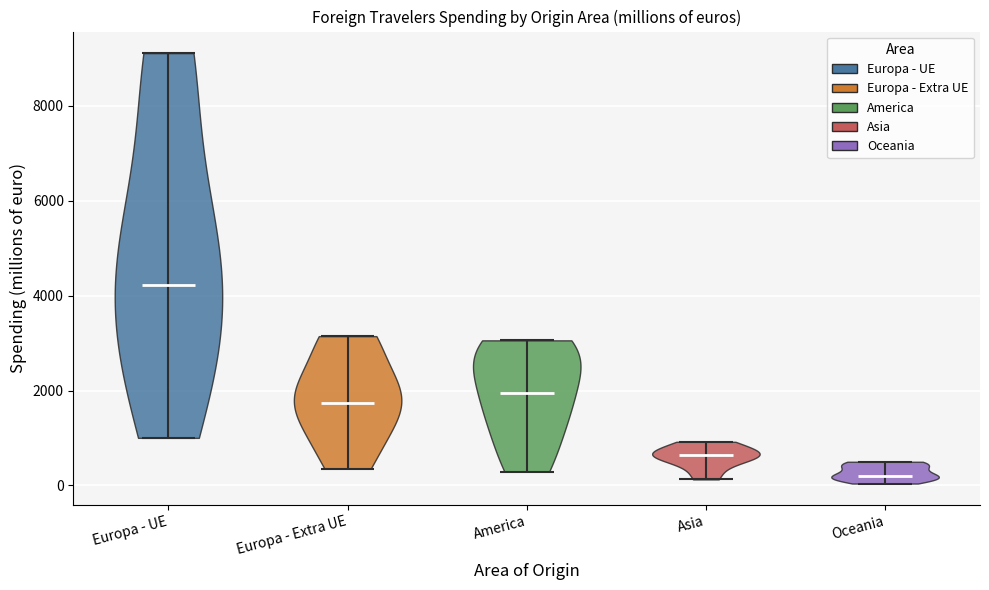

Reading left to right, read every violin against the y-axis: where its median line is, and the lowest and highest points it reaches. The values are not printed on the chart, so give them approximately, as read against the axis.

Europa - UE: median line 4200, lowest point 1000, highest point 9200
Europa - Extra UE: median line 1800, lowest point 400, highest point 3200
America: median line 2000, lowest point 200, highest point 3000
Asia: median line 600, lowest point 200, highest point 1000
Oceania: median line 200, lowest point 0, highest point 400